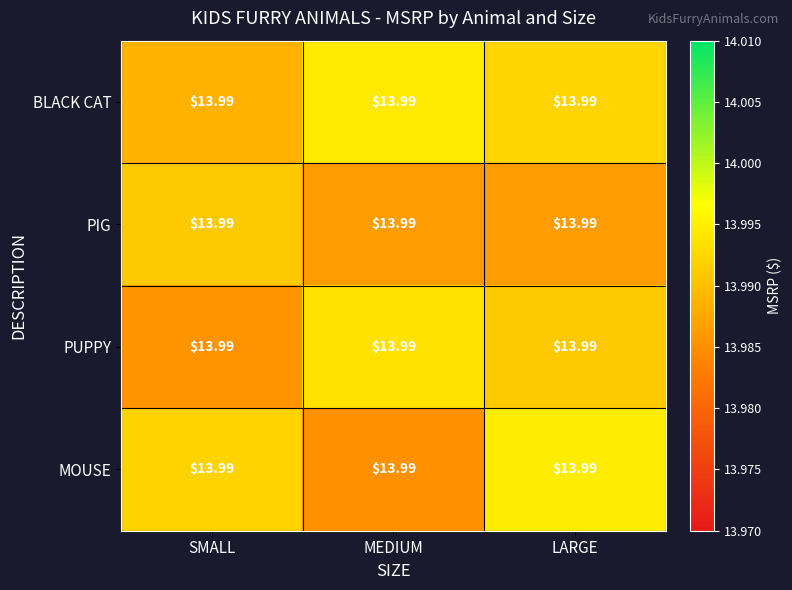

Which series has the widest spread of values?

MOUSE